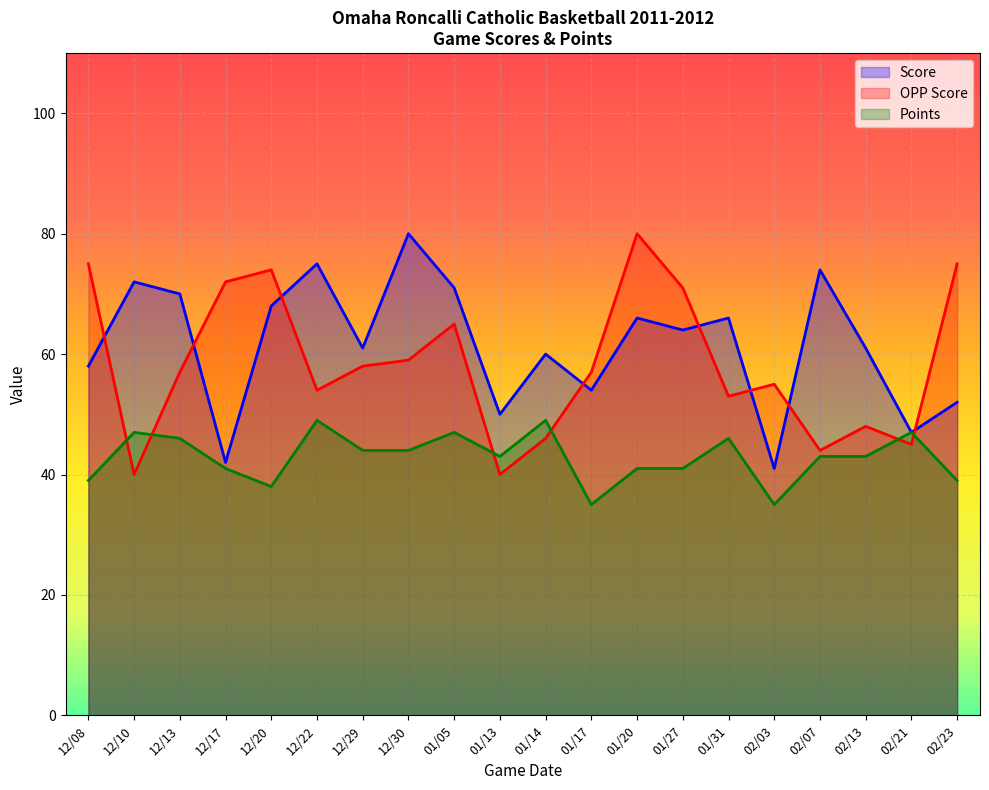

How many lines are shown in the chart?

3